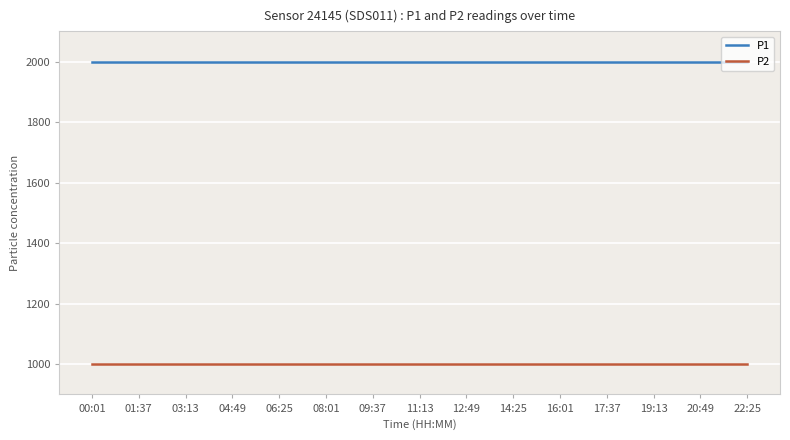

At how many categories does at least one series exceed 1578?

15